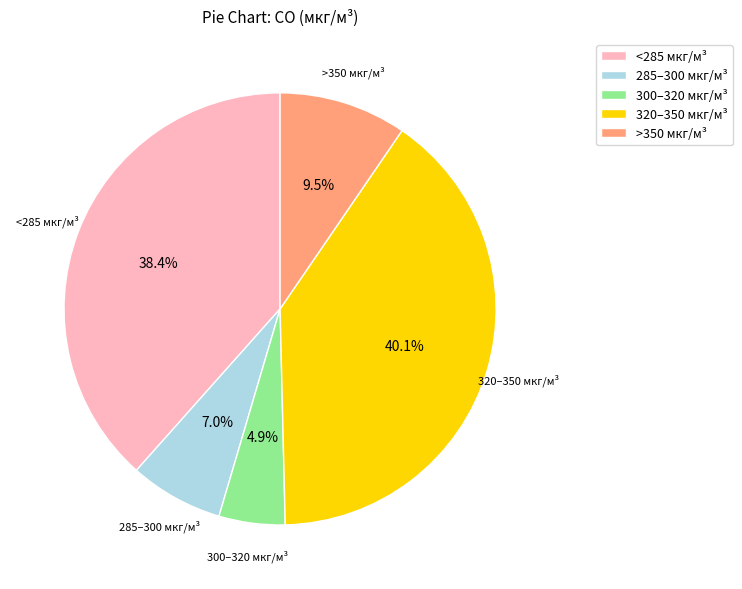

How many segments does this pie chart have?

5